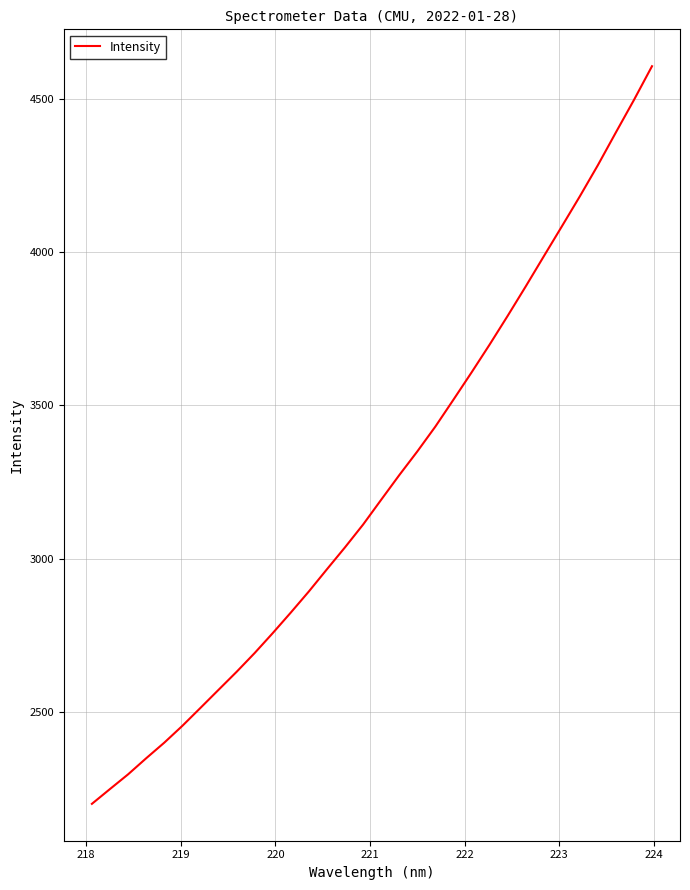

What is the greatest value displayed?

4606.1